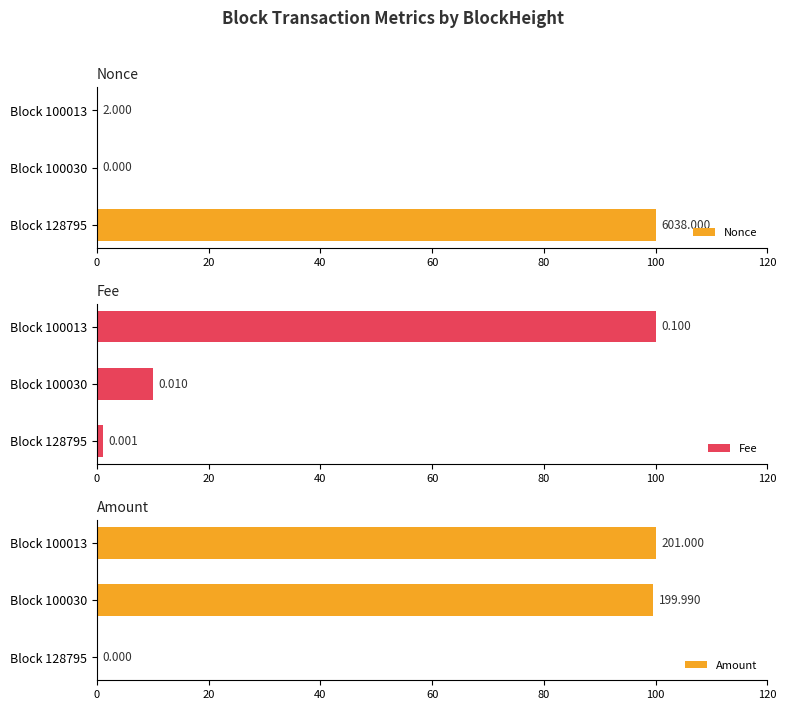

How many data points in Nonce are above 0?

2